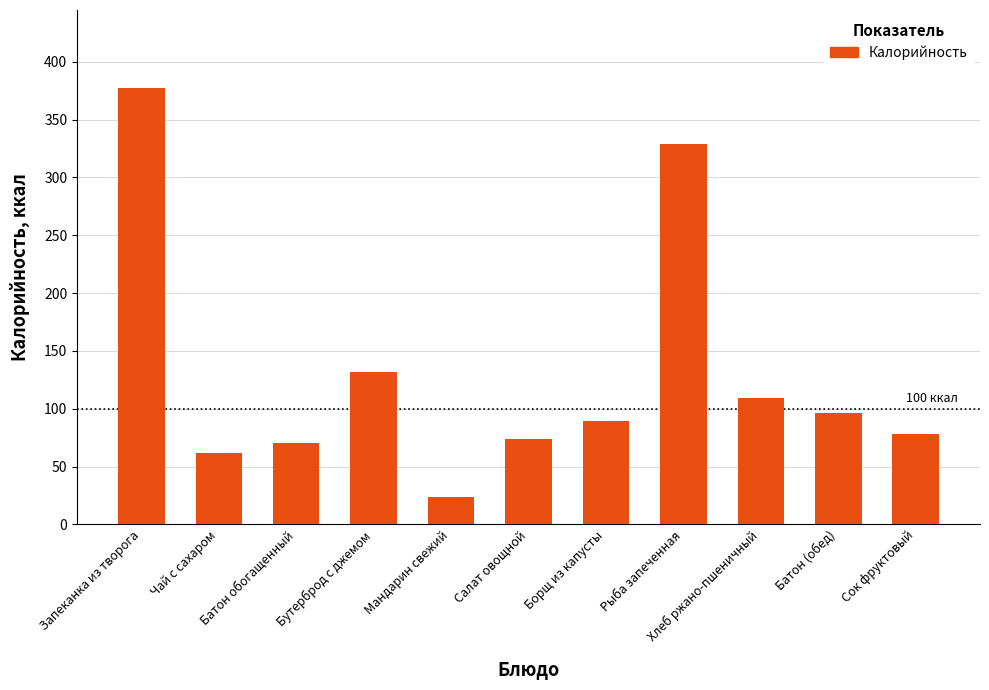

Are the bars horizontal?

No